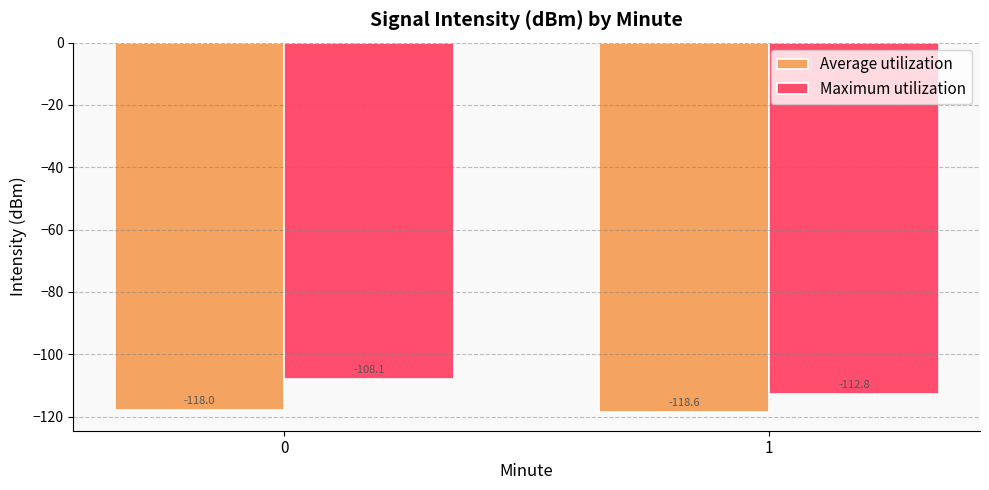

Does the chart contain stacked bars?

No